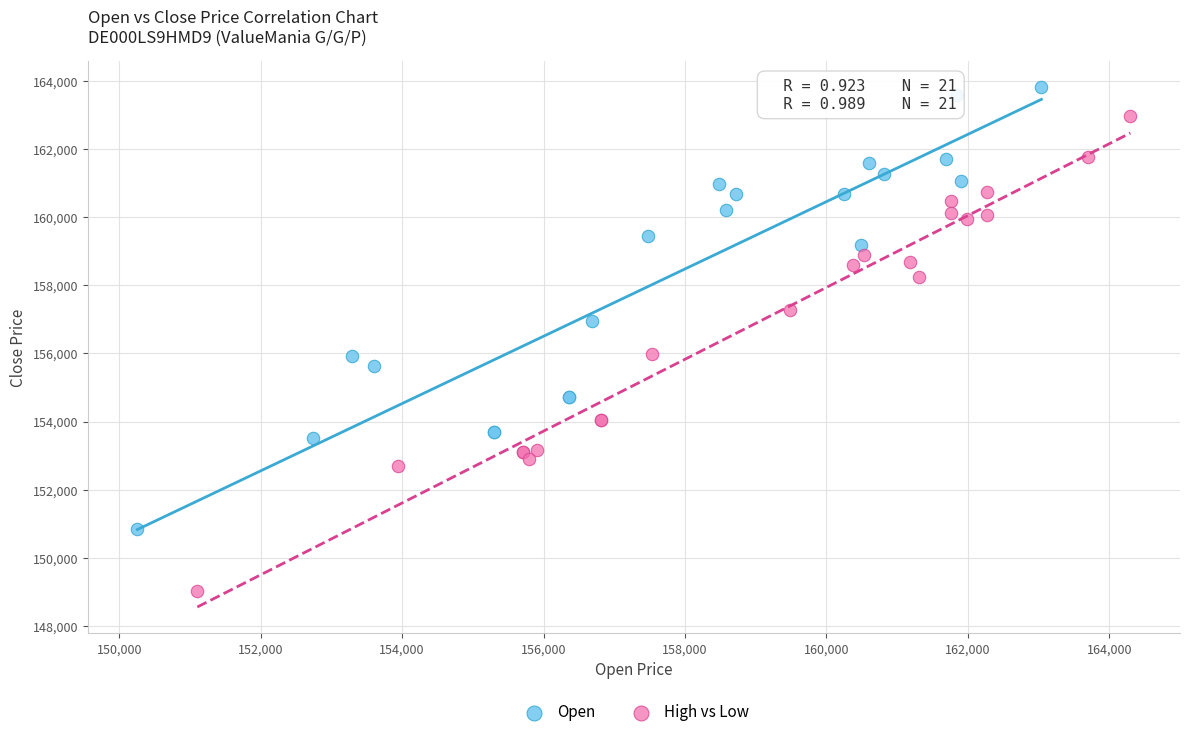

What are all the series names shown in the legend?

Open, High vs Low